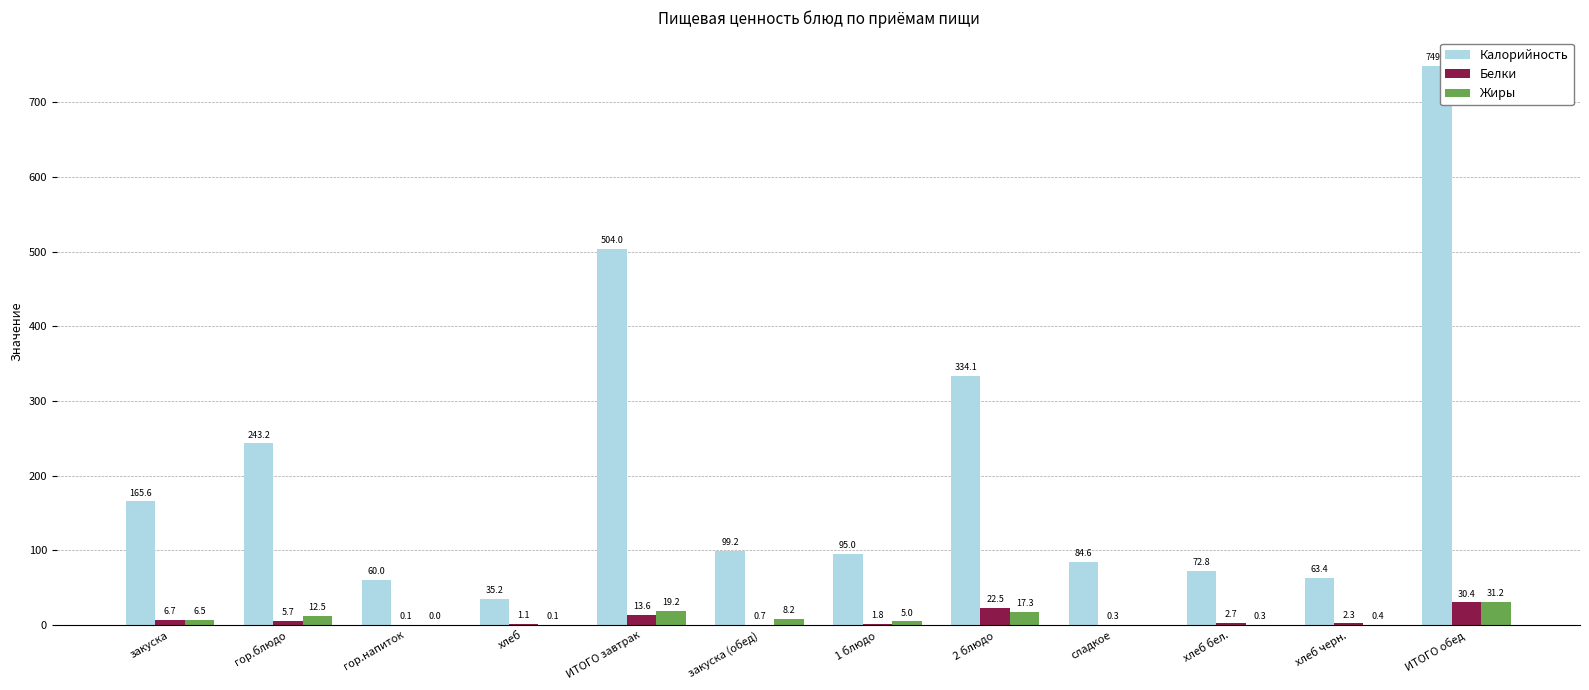

At which category is the sum across all series the highest?

ИТОГО обед